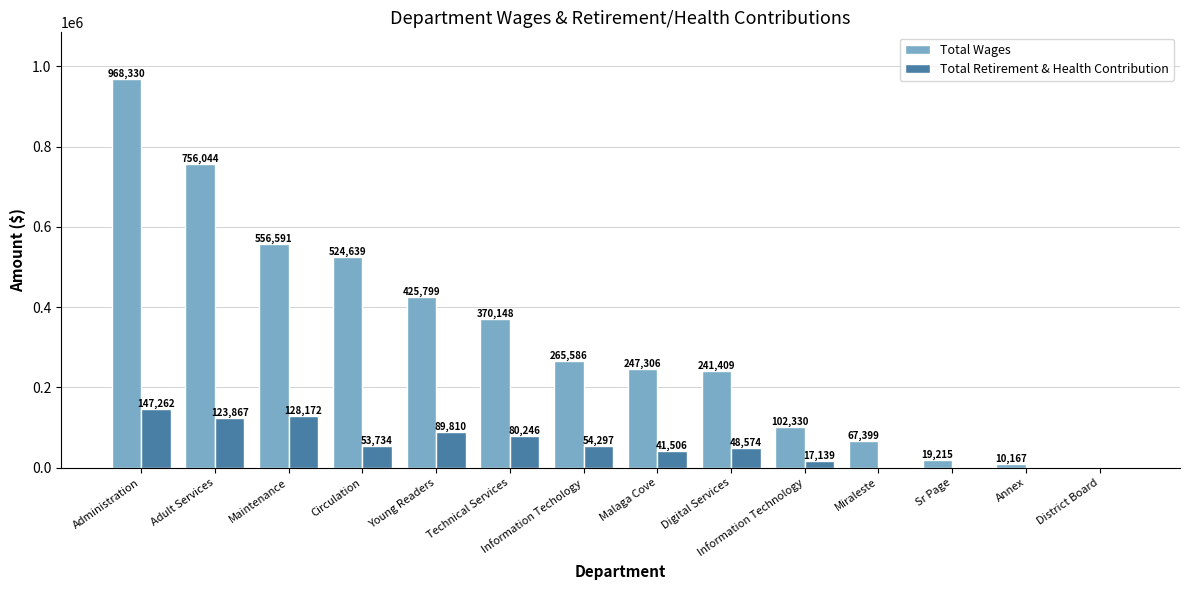

What is the maximum value shown in the chart?

968330